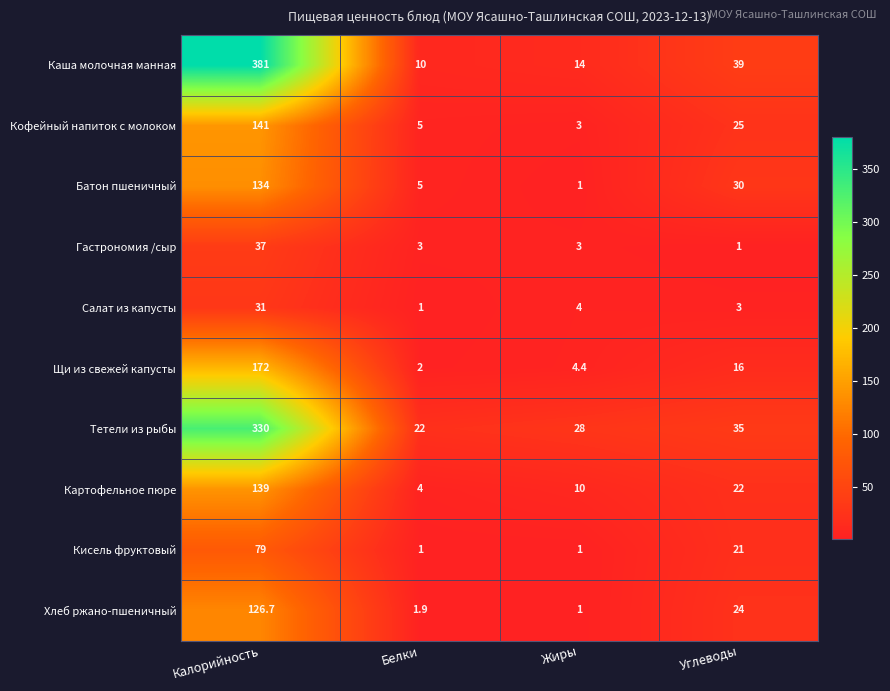

At which category does the chart reach its peak across all series?

Калорийность